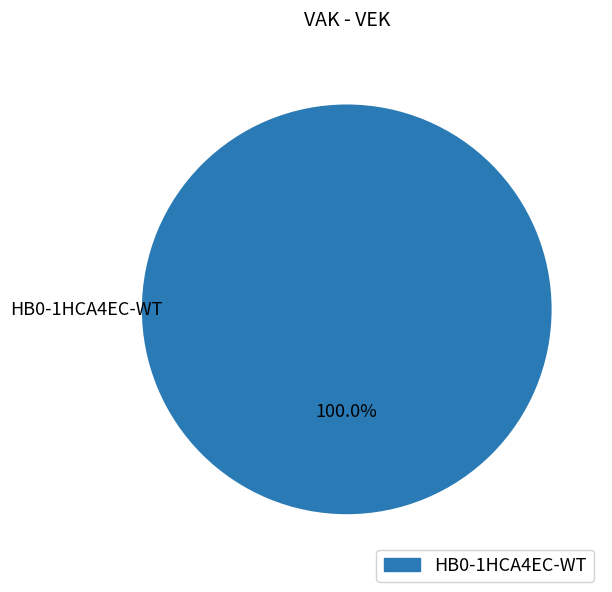

Which category accounts for the majority?

HB0-1HCA4EC-WT